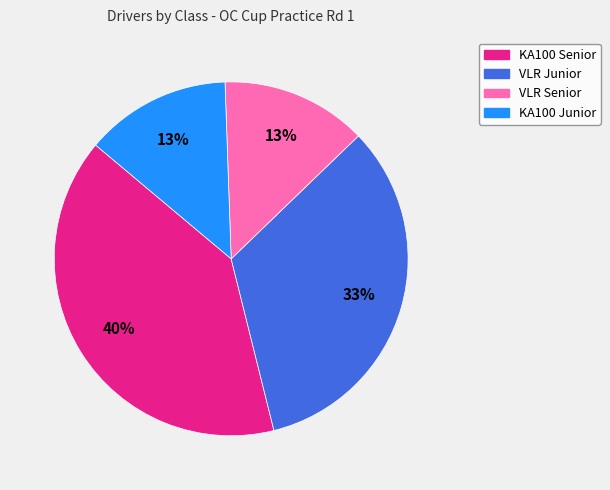

To the nearest percent, what is the difference between the largest and smallest slice percentages?

27%